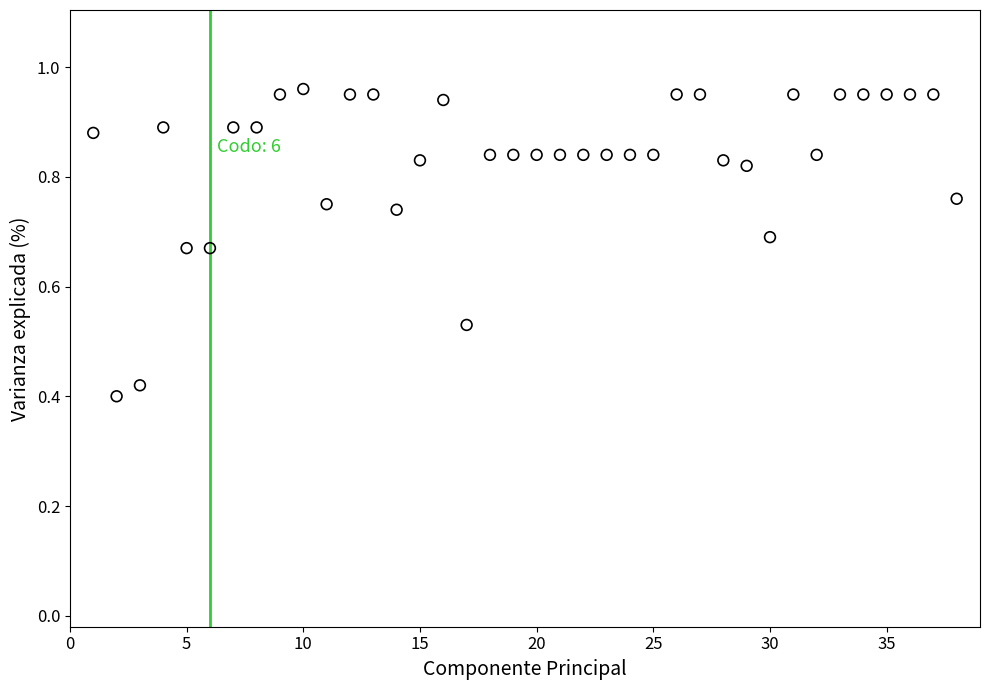

What is the range of Y values (max minus min)?

0.6